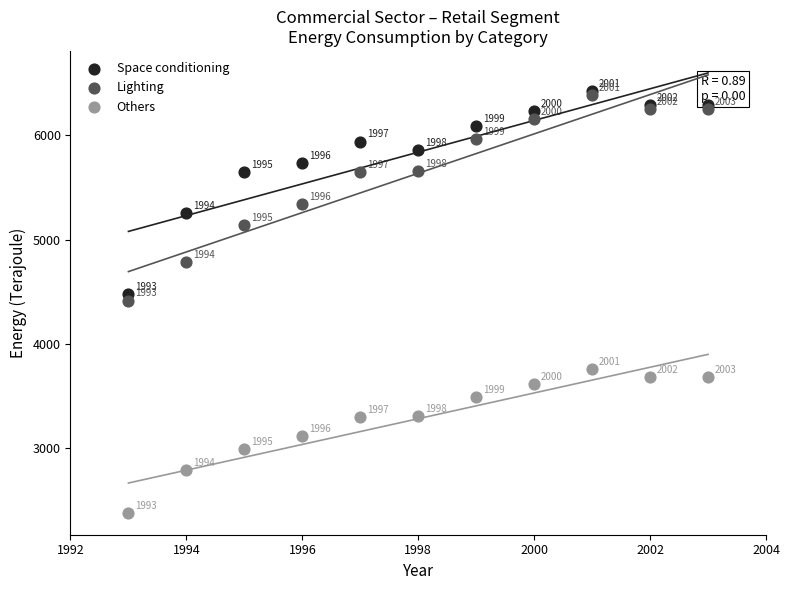

Across all series, what Y value is closest to 4400?

4414.7